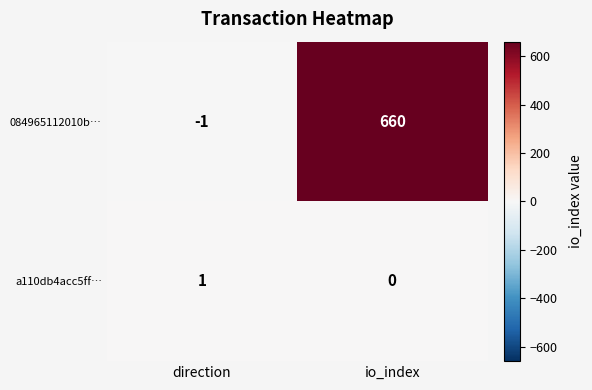

At how many categories does at least one series exceed 54?

1